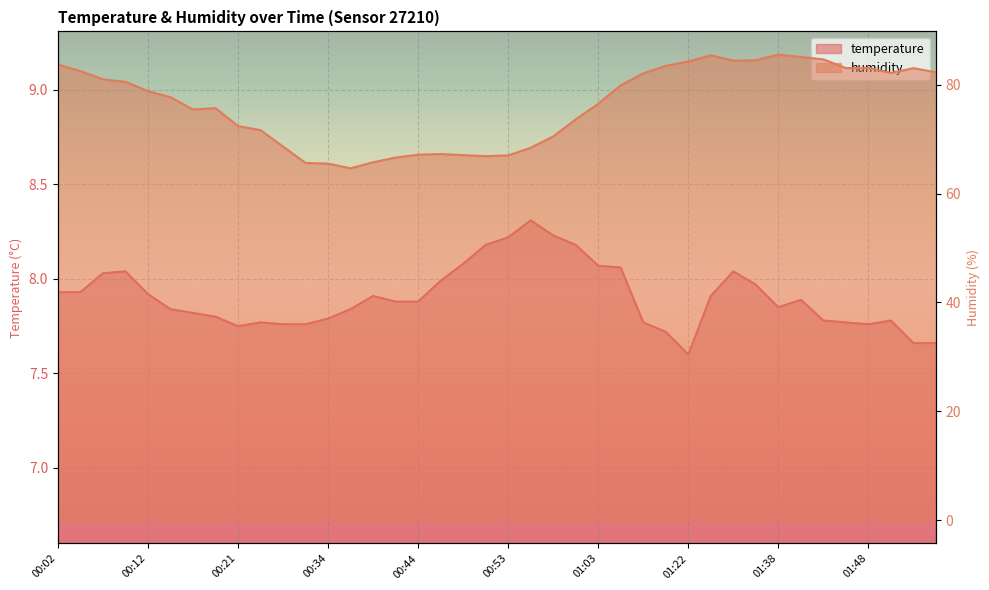

True or false: temperature has a value of 7.8 at 00:16.

True